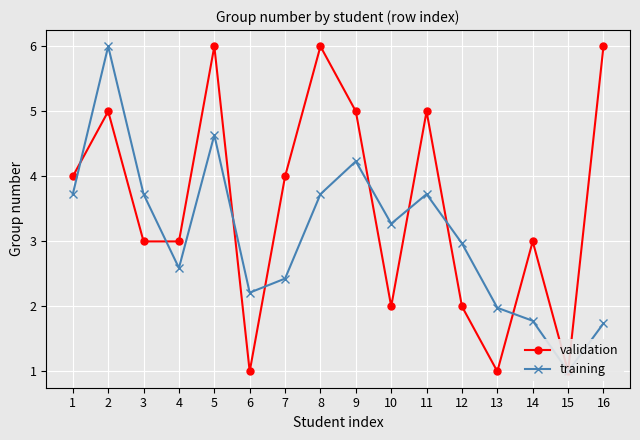

After their last crossing, which series has the higher values: training or validation?

validation